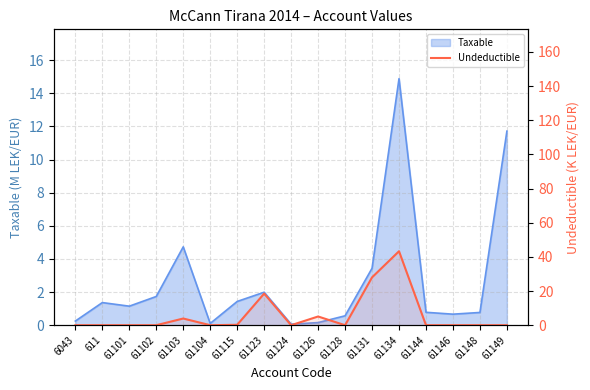

Reading left to right, list all the values displayed in this chart.

6043=0.0	611=0.0	61101=0.0	61102=0.0	61103=3.9	61104=0.0	61115=0.2	61123=18.5	61124=0.0	61126=5.1	61128=0.0	61131=28.0	61134=43.3	61144=0.0	61146=0.0	61148=0.0	61149=0.0